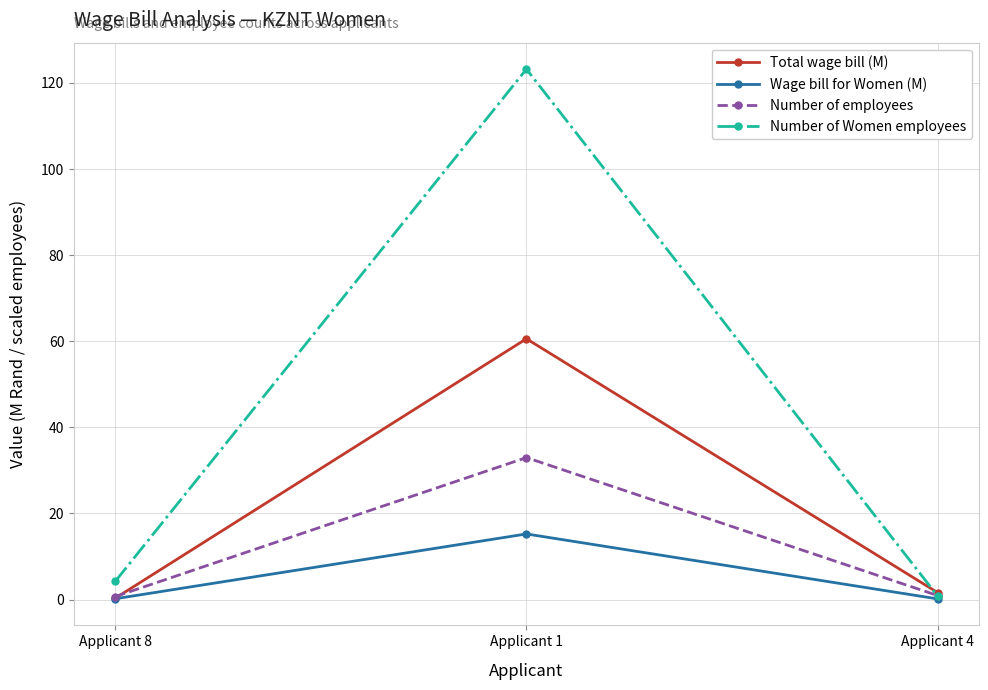

What is the difference between the second highest and minimum values in the Number of Women employees series?

3.4